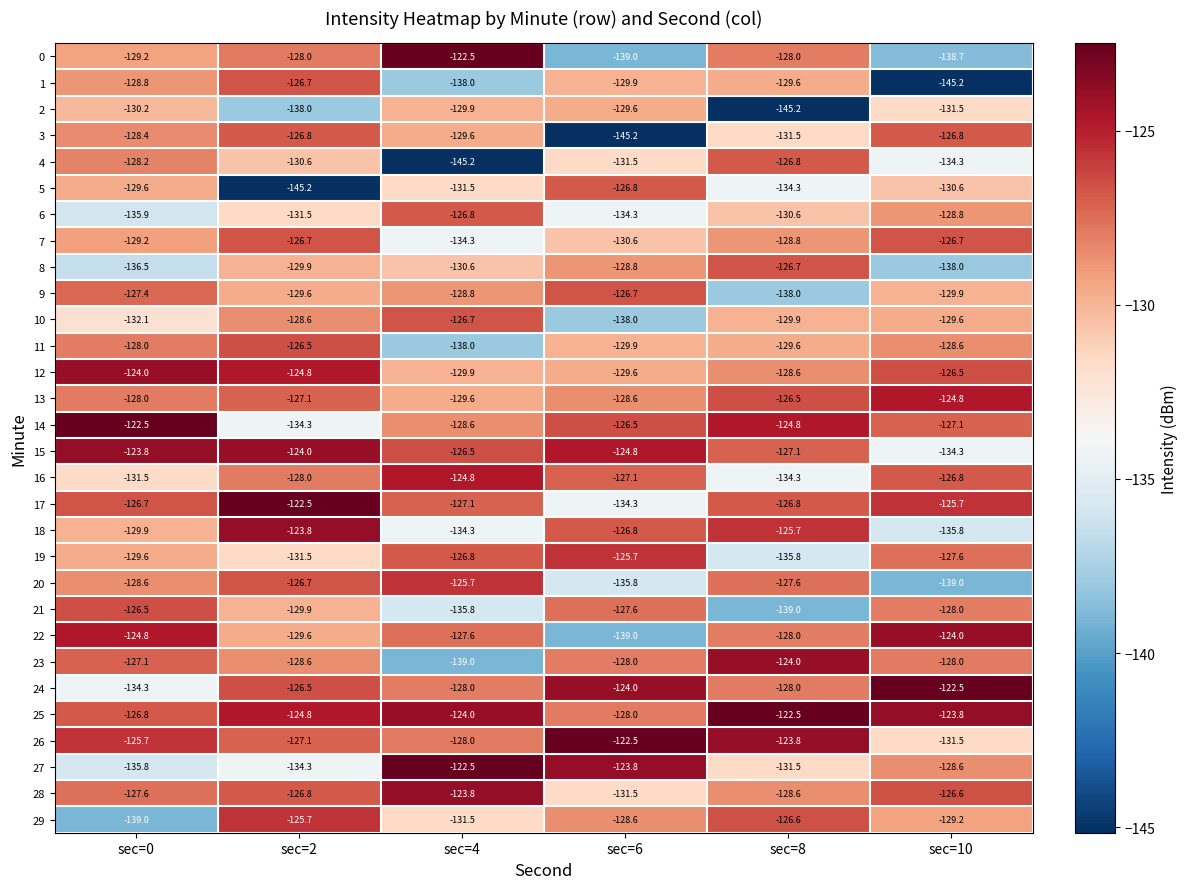

At how many categories does at least one series exceed -125?

6